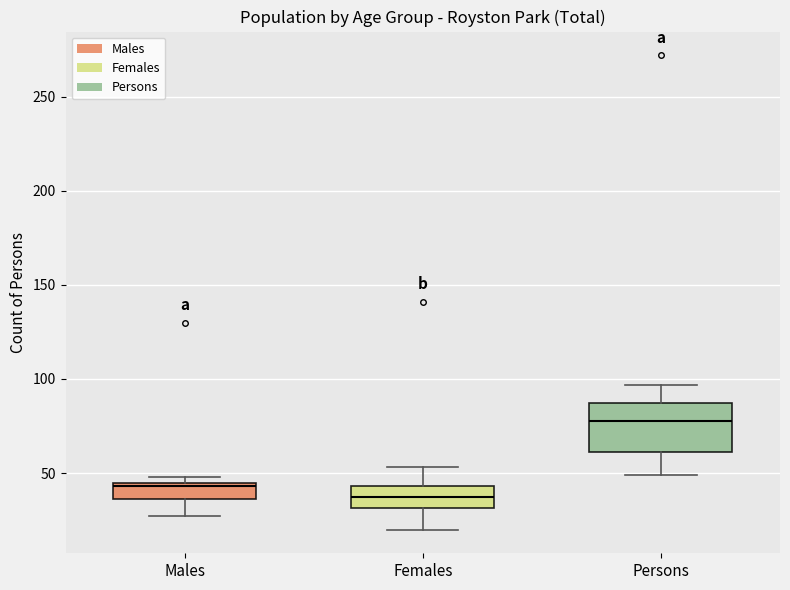

Reading left to right, read every box against the y-axis: the position of its median line, the range the box covers, and the ends of its whiskers. The values are not printed on the chart, so give them approximately, as read against the axis.

Males: median 45 (just below the box's upper edge), box 35 to 45, whiskers 25 to 50
Females: median 40, box 30 to 45, whiskers 20 to 55
Persons: median 80, box 60 to 85, whiskers 50 to 95